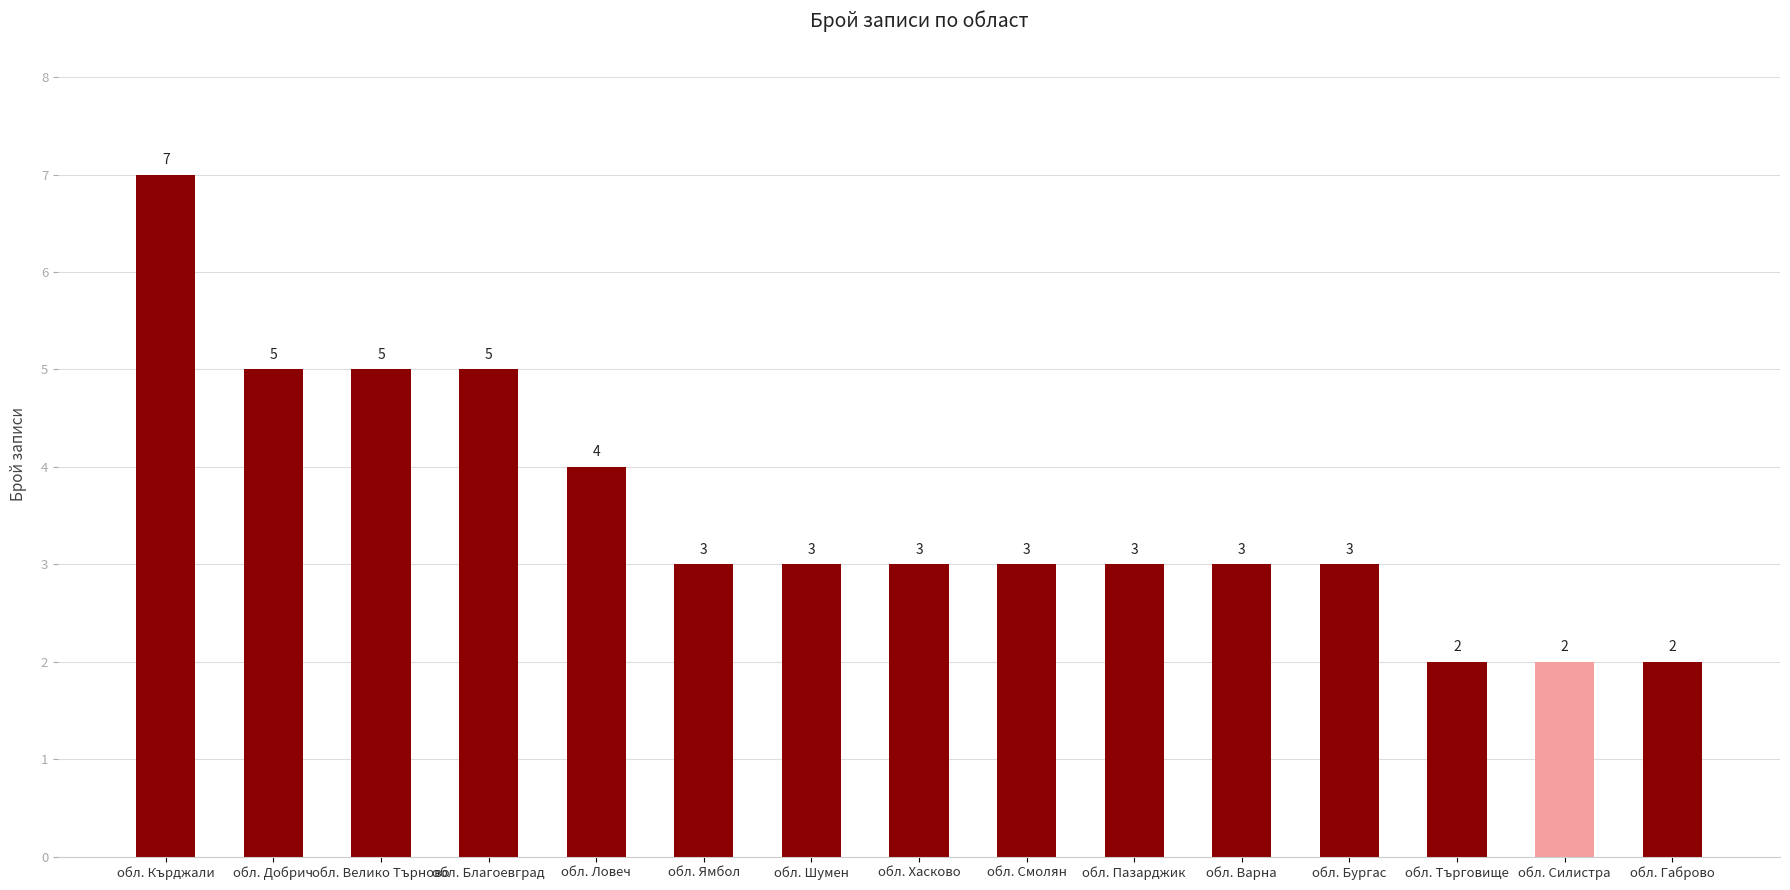

What is the label of the 7th bar from the left?

обл. Шумен